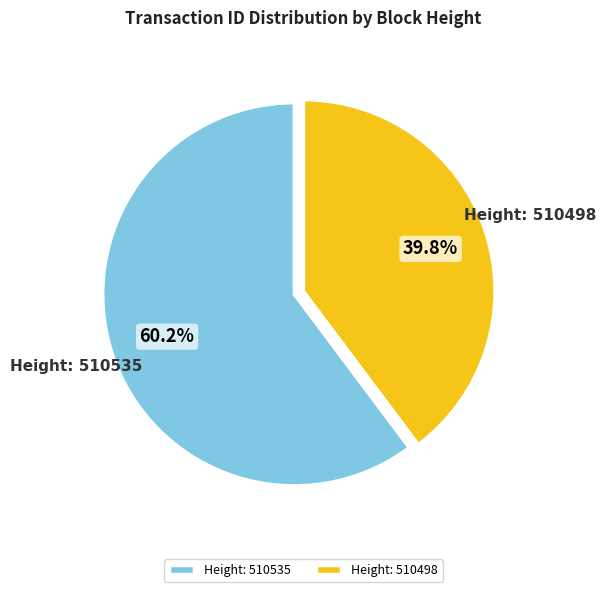

Approximately how many times larger is the value at Height: 510535 compared to Height: 510498?

1.5